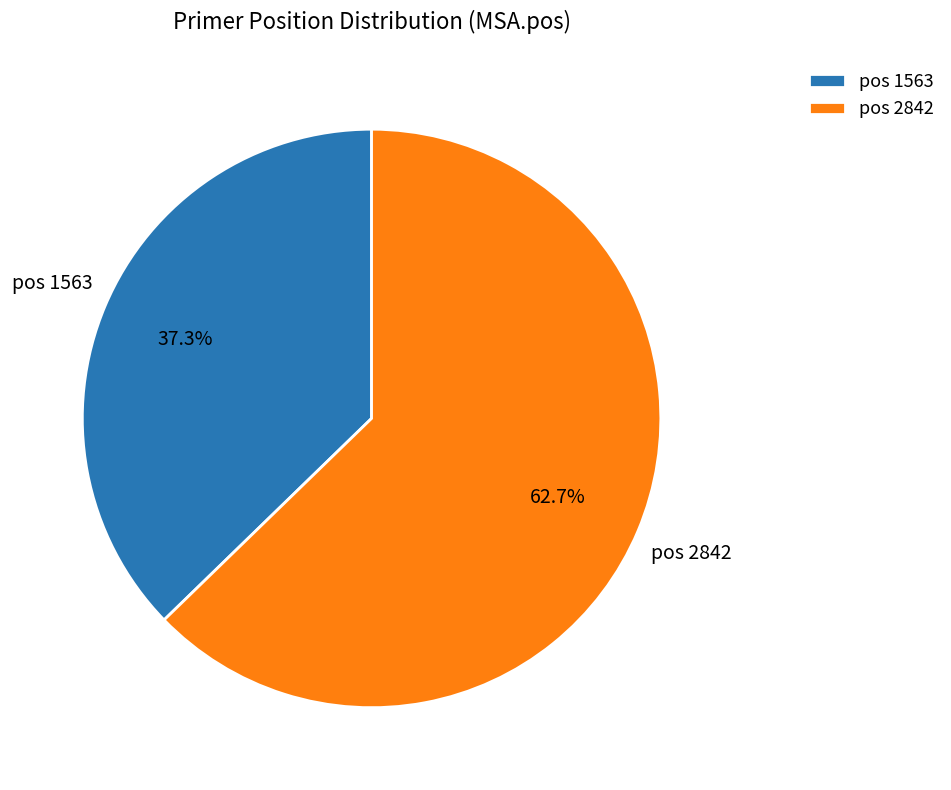

Which slice is the largest?

pos 2842